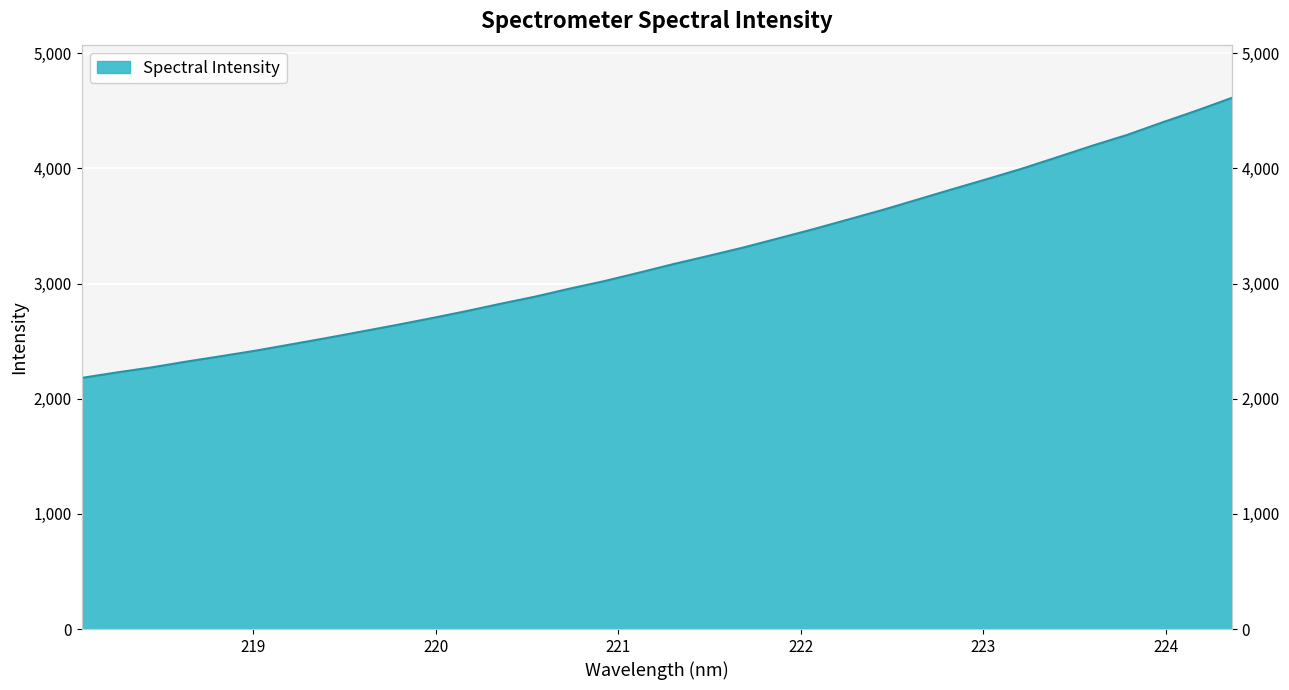

Reading left to right, transcribe all the data shown in this chart.

218.0596=2180.6	218.2508=2227.6	218.442=2271.6	218.6332=2322.2	218.8244=2369.4	219.0156=2418.1	219.2067=2471.7	219.3979=2525.7	219.589=2582.1	219.7801=2638.7	219.9712=2697.6	220.1623=2758.9	220.3533=2823.9	220.5444=2886.6	220.7354=2956.6	220.9264=3022.6	221.1174=3096.2	221.3083=3171.7	221.4993=3242.4	221.6902=3315.2	221.8812=3394.3	222.0721=3474.0	222.263=3557.9	222.4538=3642.3	222.6447=3732.1	222.8355=3822.2	223.0264=3910.3	223.2172=4001.1	223.408=4099.1	223.5987=4198.3	223.7895=4292.0	223.9802=4399.8	224.1709=4503.6	224.3616=4613.3